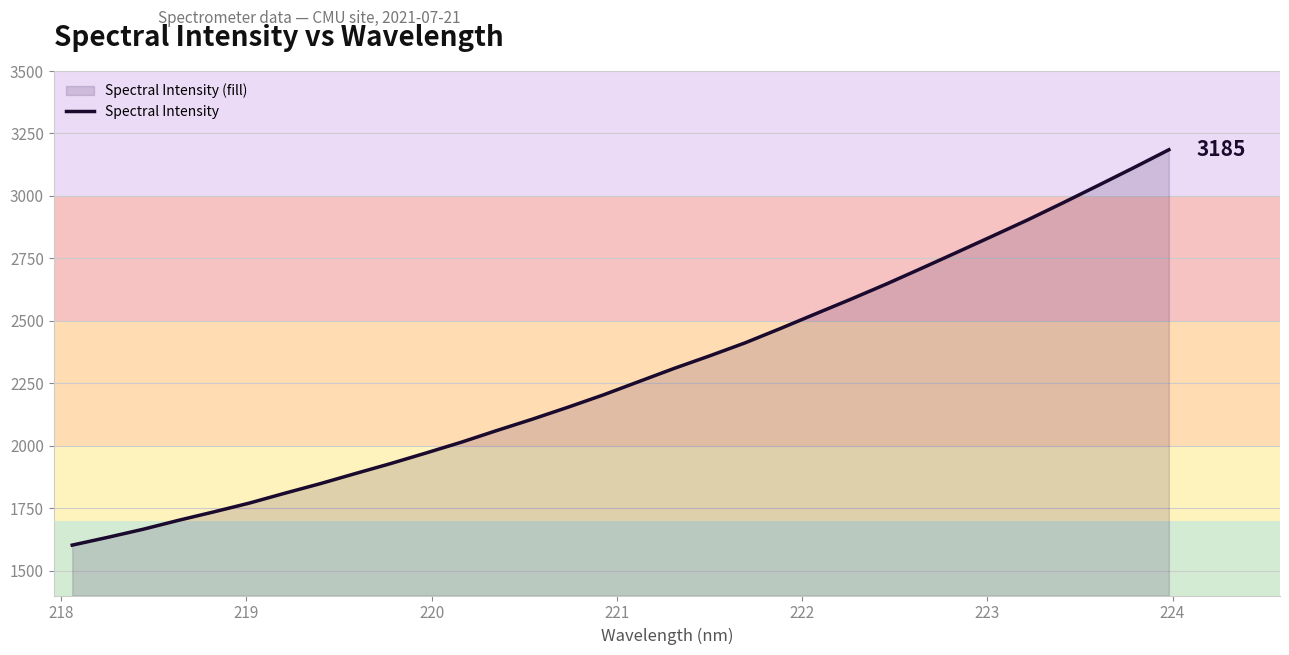

What is the greatest value displayed?

3184.7